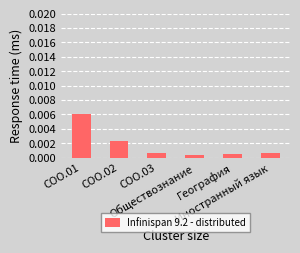

What is the label of the 6th bar from the left?

Иностранный язык